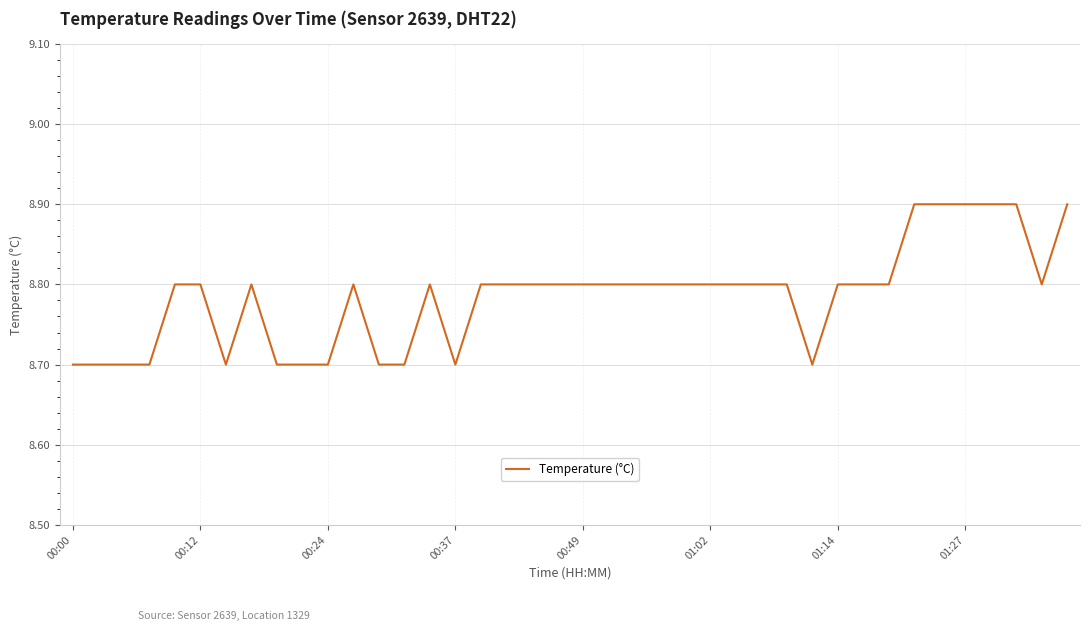

What is the minimum value shown in the chart?

8.7